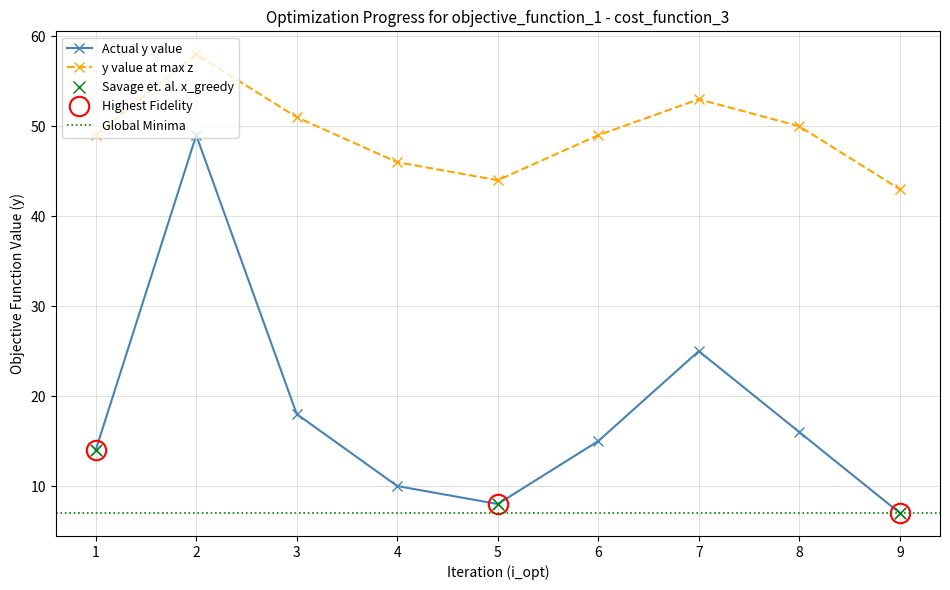

True or false: Actual y value and y value at max z intersect in this chart.

False